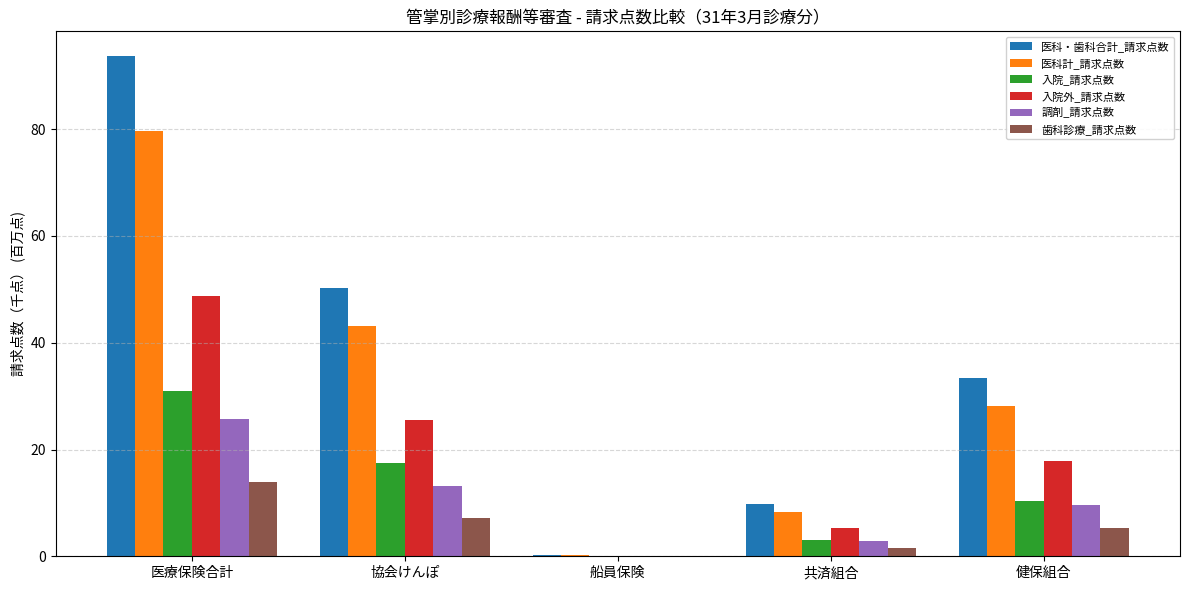

Read the 歯科診療_請求点数 value at 健保組合.

5.3